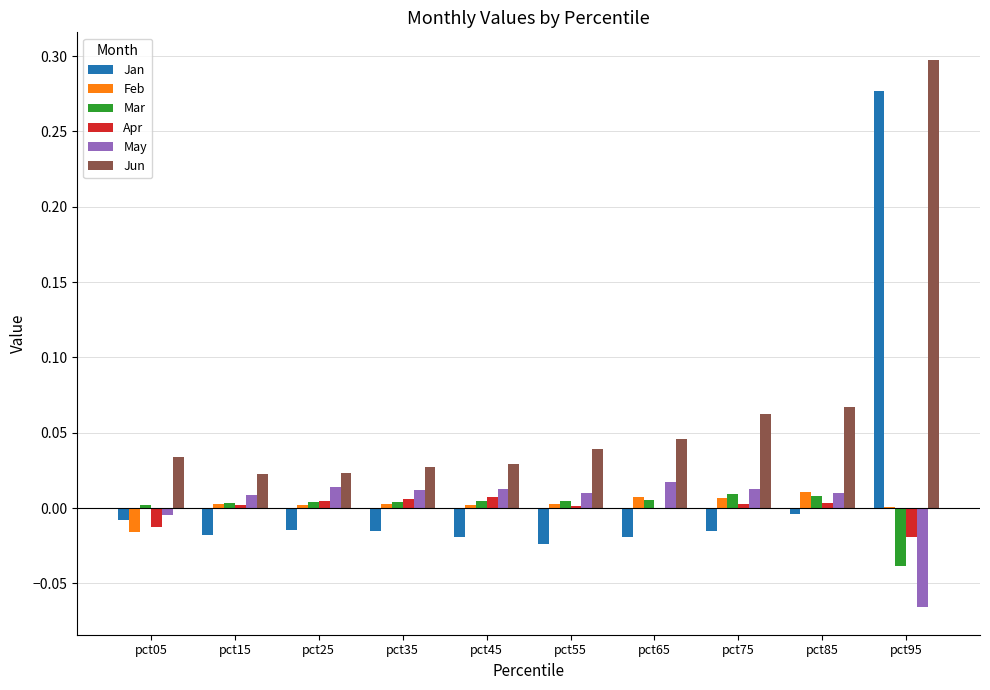

Which category has the highest value in the Jan series?

pct95